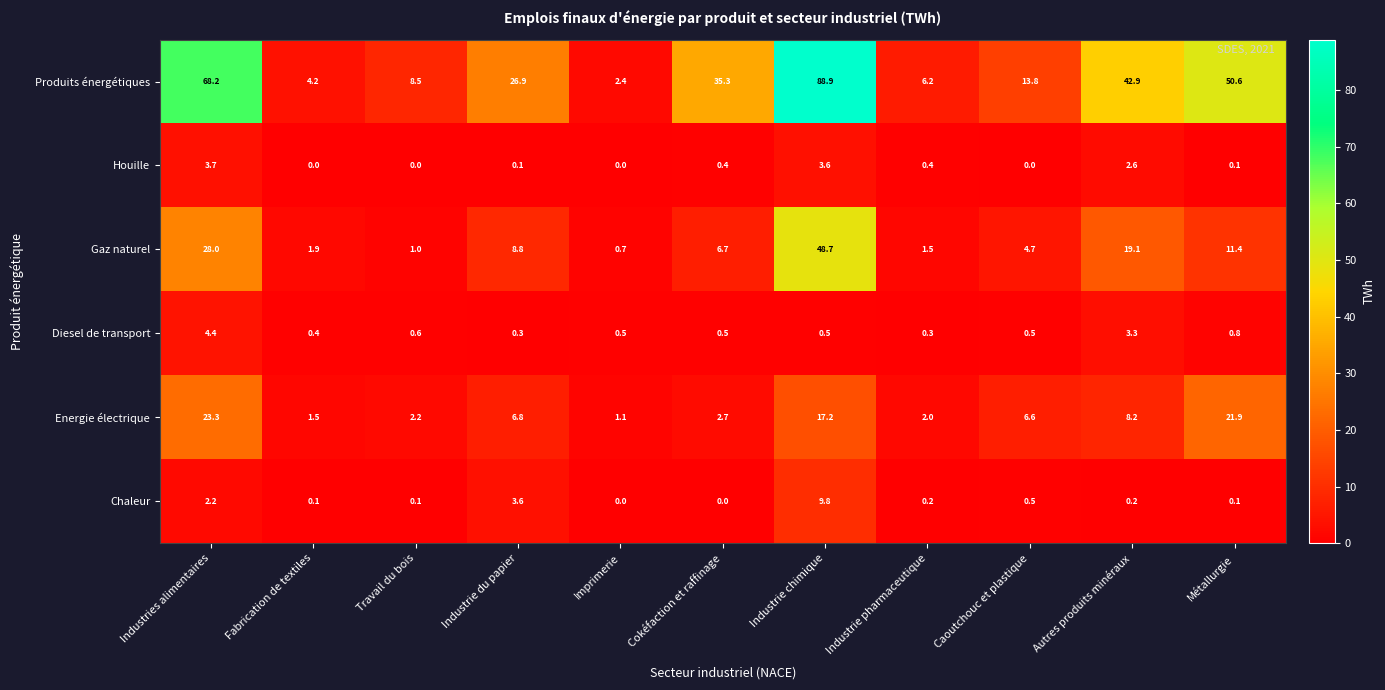

What is the total value across all series at Caoutchouc et plastique?

26.1